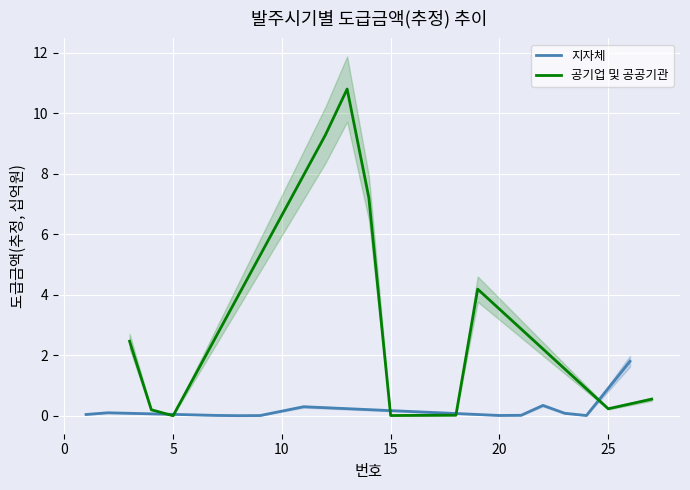

The value at 3 is 0.0. True or false?

True